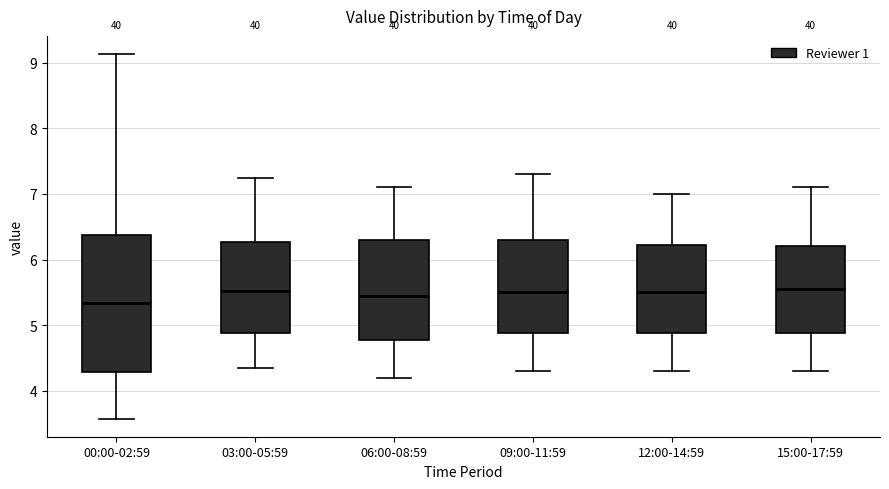

Reading left to right, transcribe this box plot: for each box, give where its median line is, the range the box spans, and where its two whiskers end, as read against the y-axis. The values are not printed on the chart, so give them approximately, as read against the axis.

00:00-02:59: median 5.3, box 4.3 to 6.4, whiskers 3.6 to 9.1
03:00-05:59: median 5.5, box 4.9 to 6.3, whiskers 4.4 to 7.3
06:00-08:59: median 5.5, box 4.8 to 6.3, whiskers 4.2 to 7.1
09:00-11:59: median 5.5, box 4.9 to 6.3, whiskers 4.3 to 7.3
12:00-14:59: median 5.5, box 4.9 to 6.2, whiskers 4.3 to 7.0
15:00-17:59: median 5.6, box 4.9 to 6.2, whiskers 4.3 to 7.1